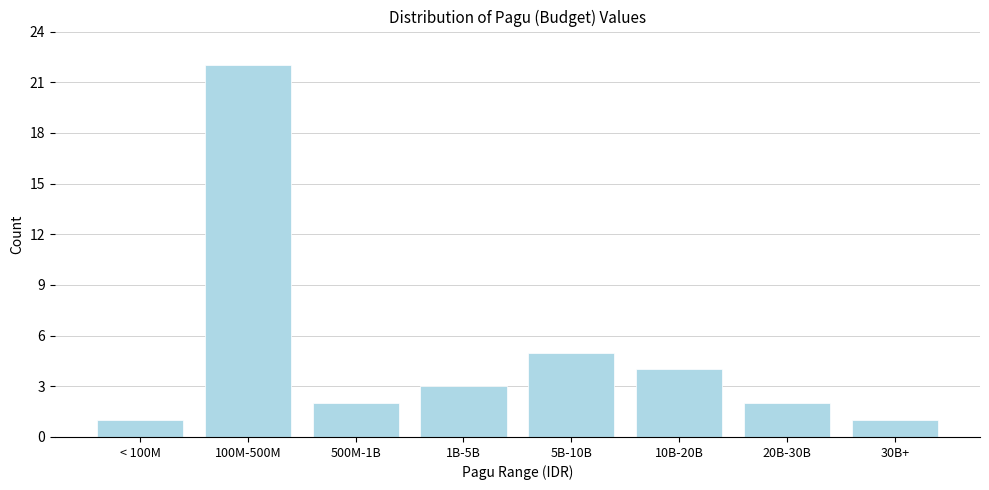

Reading right to left, extract all data points from this chart.

30B+=1	20B-30B=2	10B-20B=4	5B-10B=5	1B-5B=3	500M-1B=2	100M-500M=22	< 100M=1